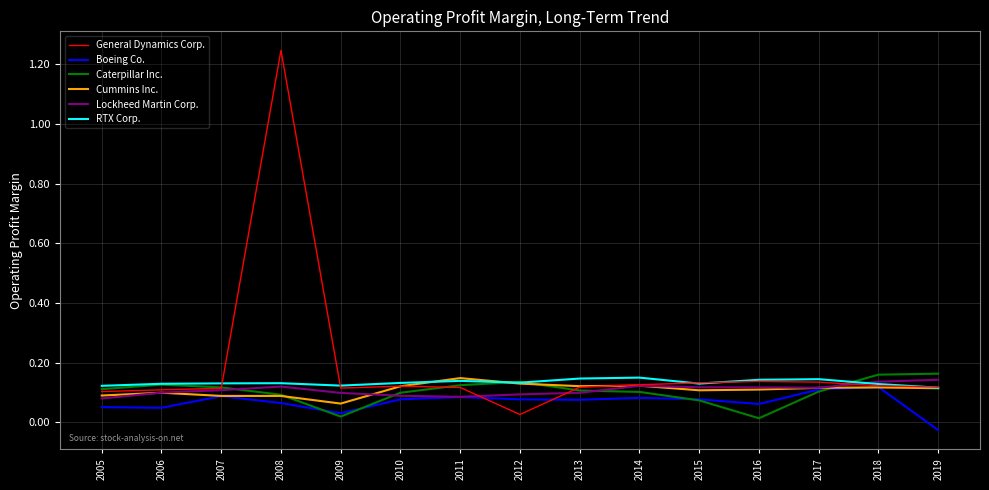

Which series has the largest range (max minus min)?

General Dynamics Corp.